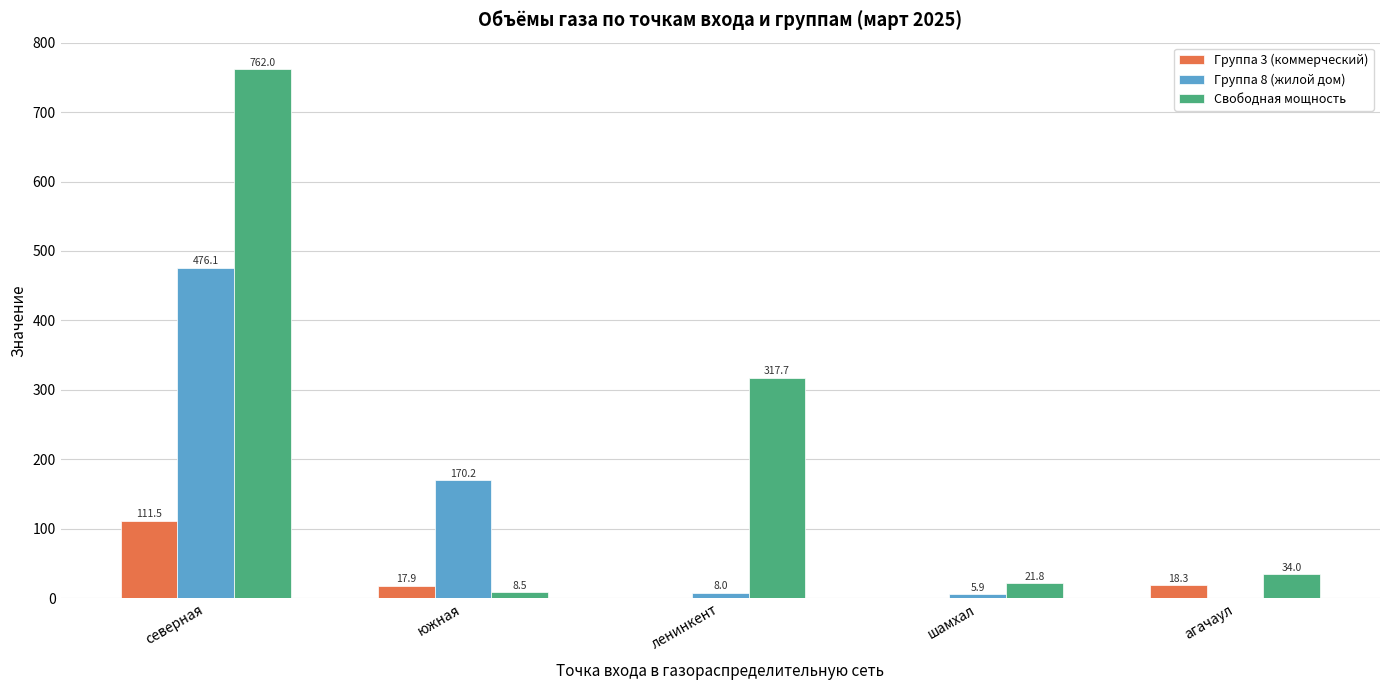

Is the value of Свободная мощность at агачаул greater than the value of Группа 8 (жилой дом) at ленинкент?

Yes